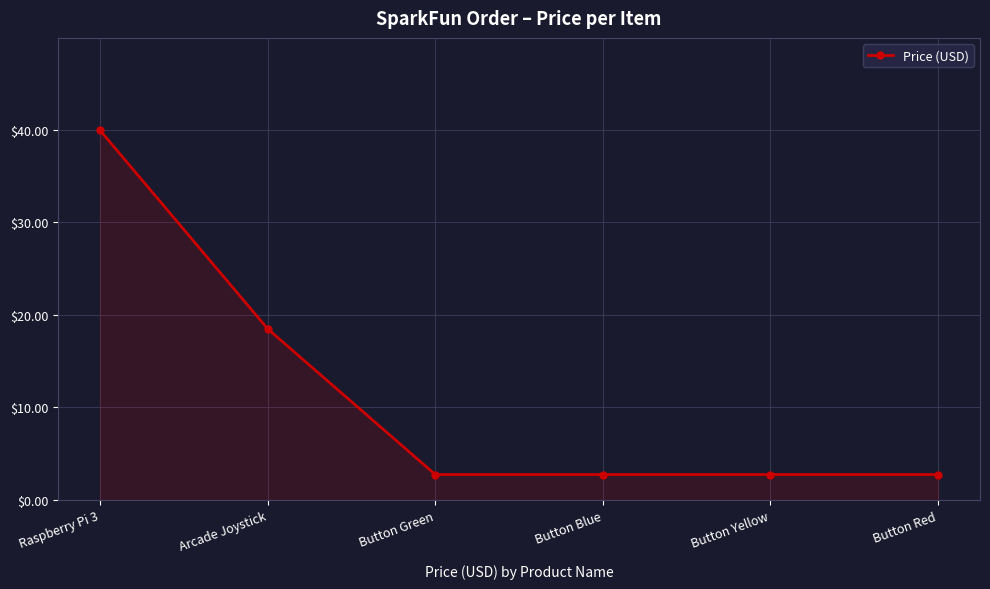

How many lines are shown in the chart?

1